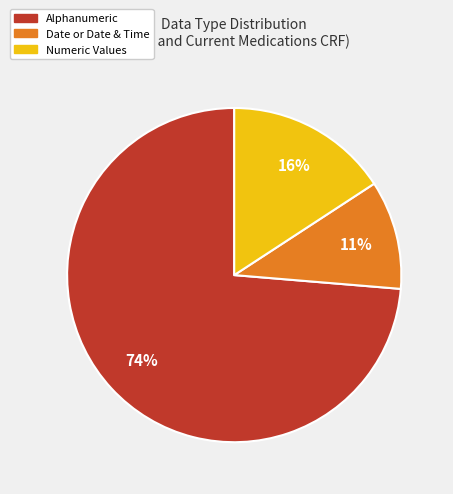

To the nearest percent, what is the average slice percentage?

33%